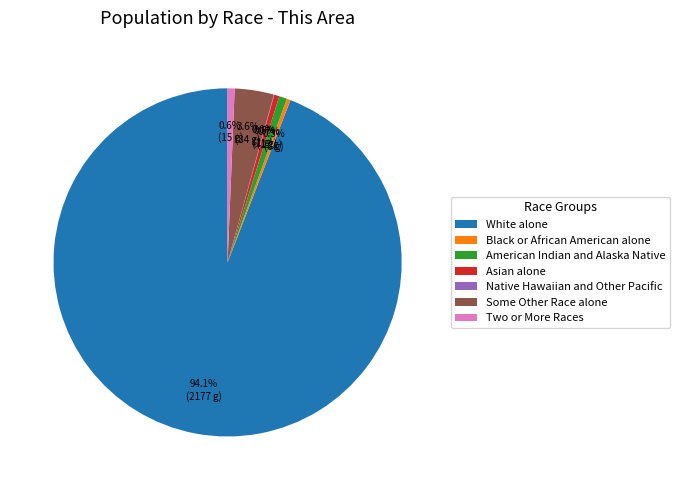

What is the largest slice in the pie chart?

White alone